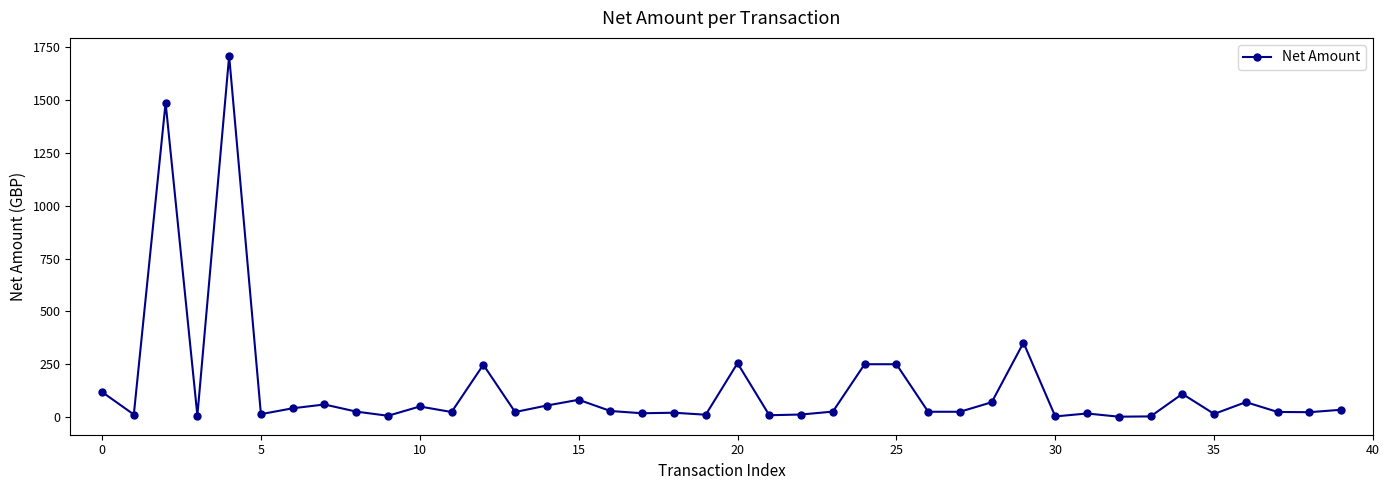

What is the greatest value displayed?

1709.5